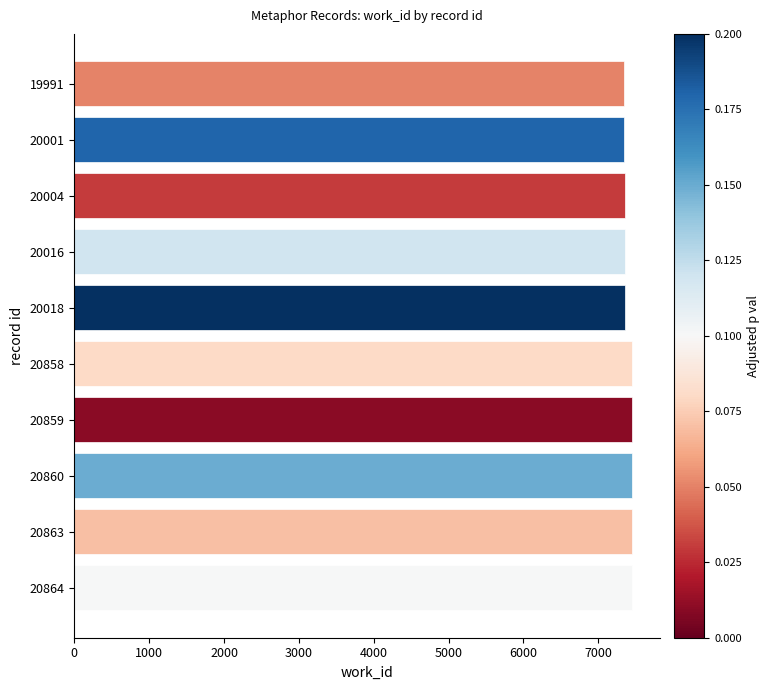

Approximately how many times larger is the value at 20864 compared to 19991?

1.0